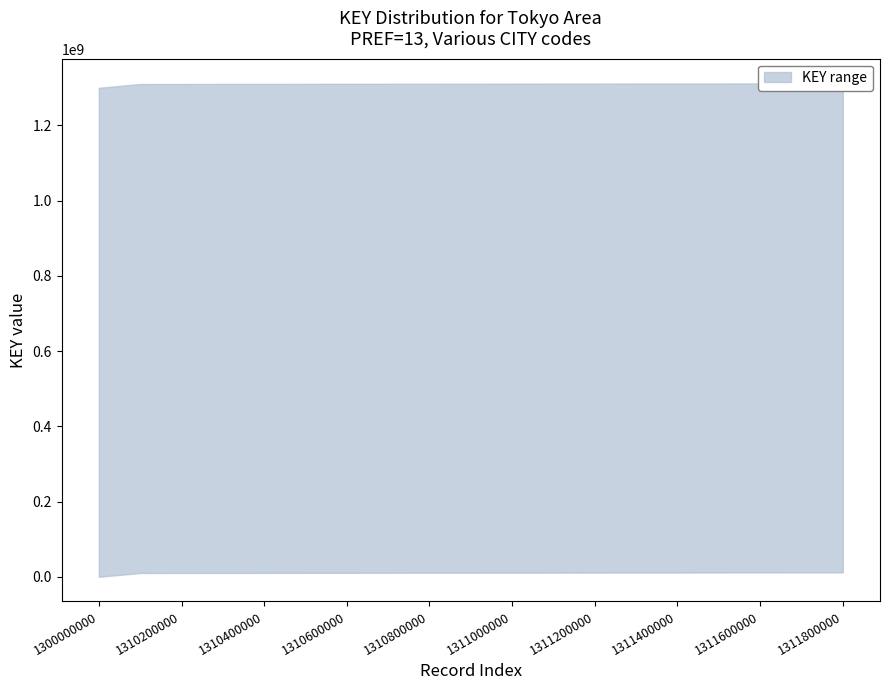

What is the lowest value of the upper series?

1300000000